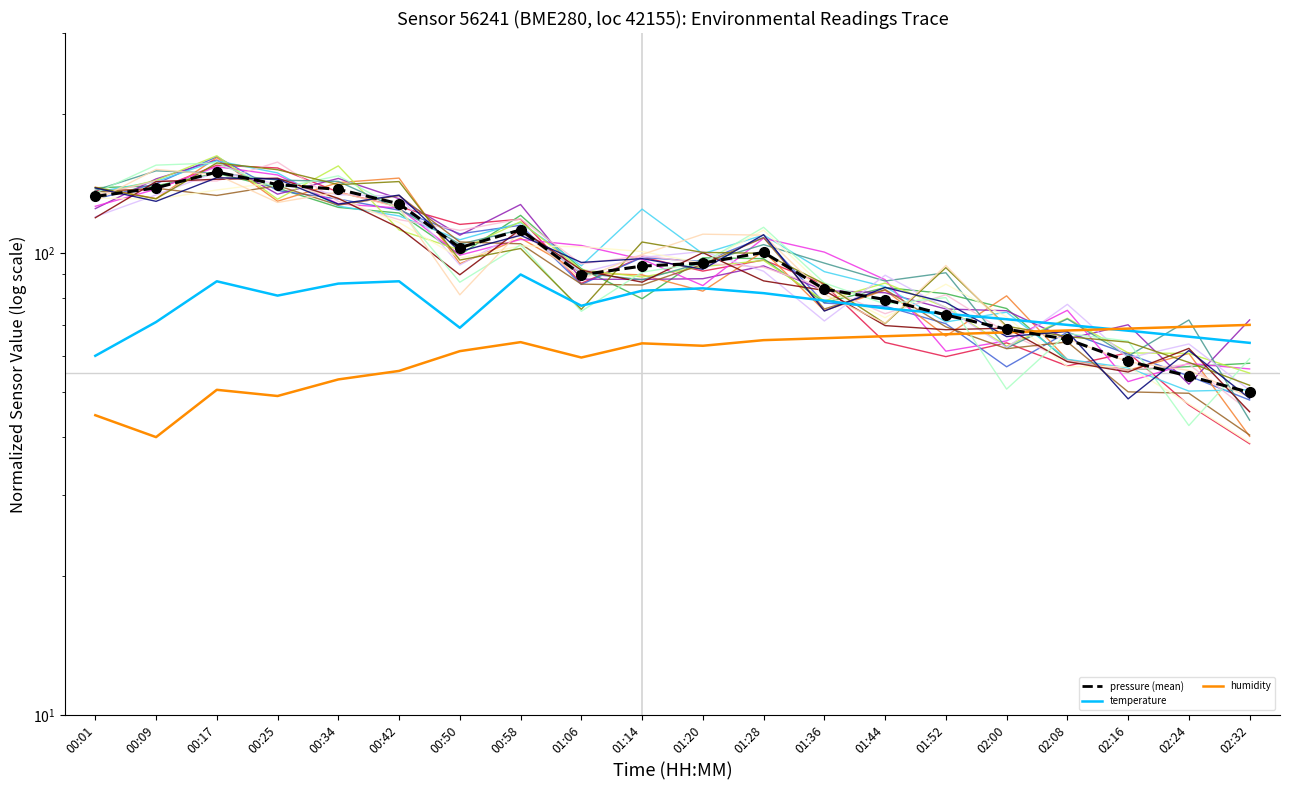

Between 02:08 and 02:32, which is larger?

02:08